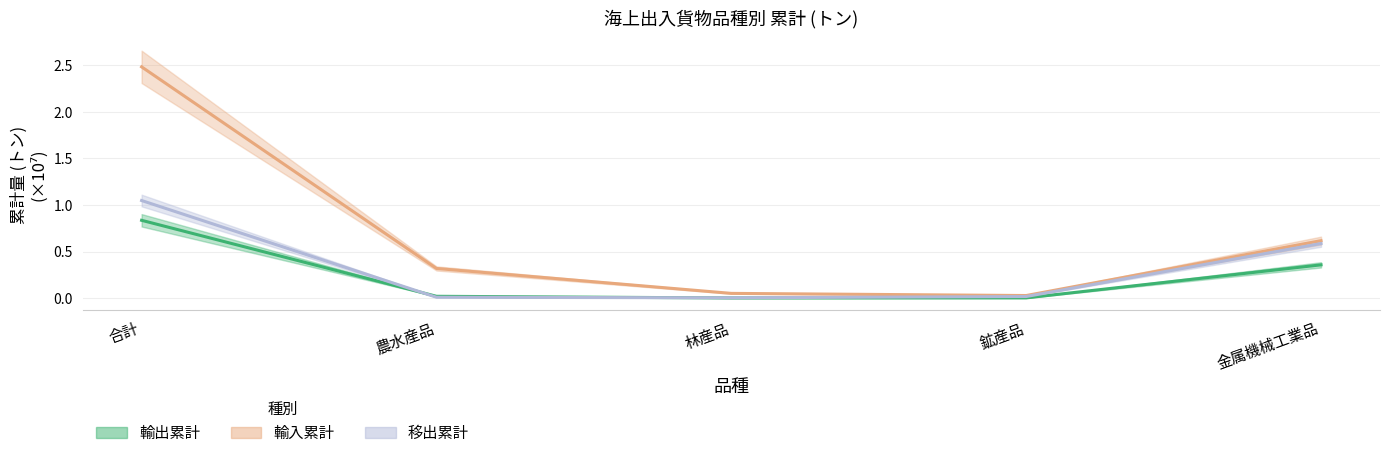

Reading left to right, transcribe all the data shown in this chart.

輸出累計: 0.8	0.0	0.0	0.0	0.4
輸入累計: 2.5	0.3	0.1	0.0	0.6
移出累計: 1.0	0.0	0.0	0.0	0.6